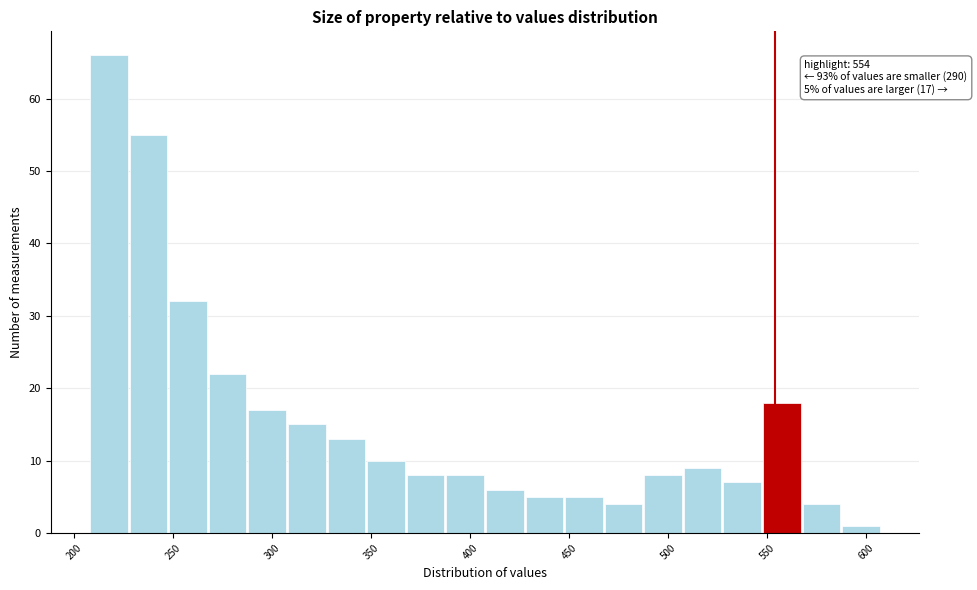

Which range on the x-axis has the tallest bar?

210 to 230